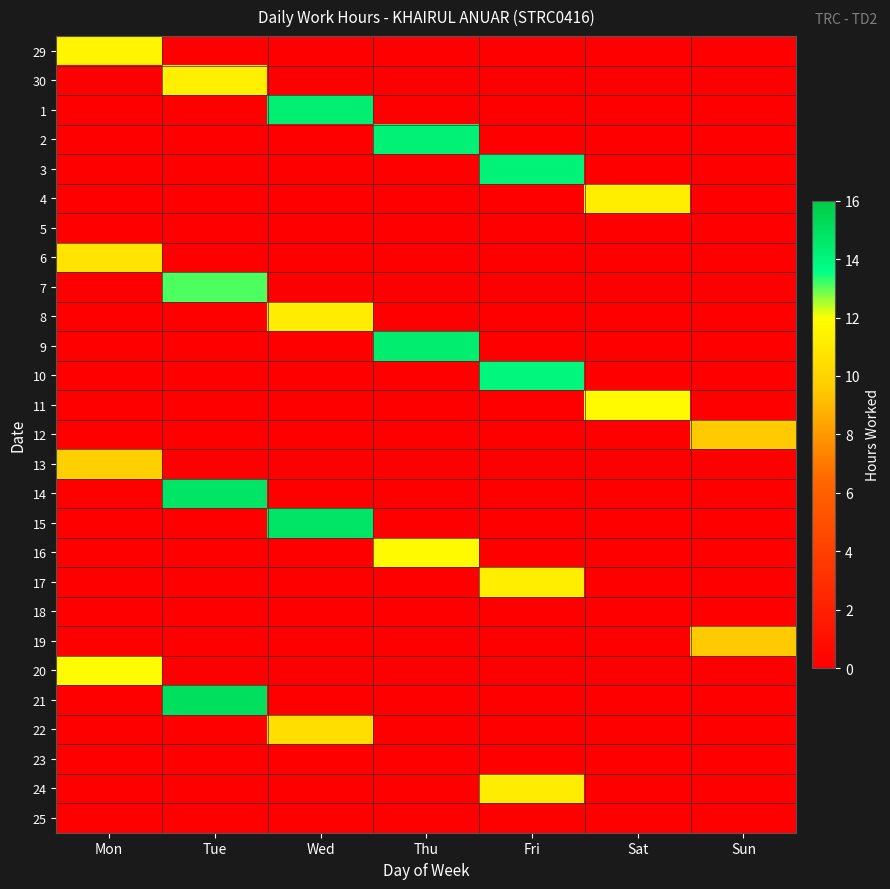

How many distinct data groups are displayed?

27